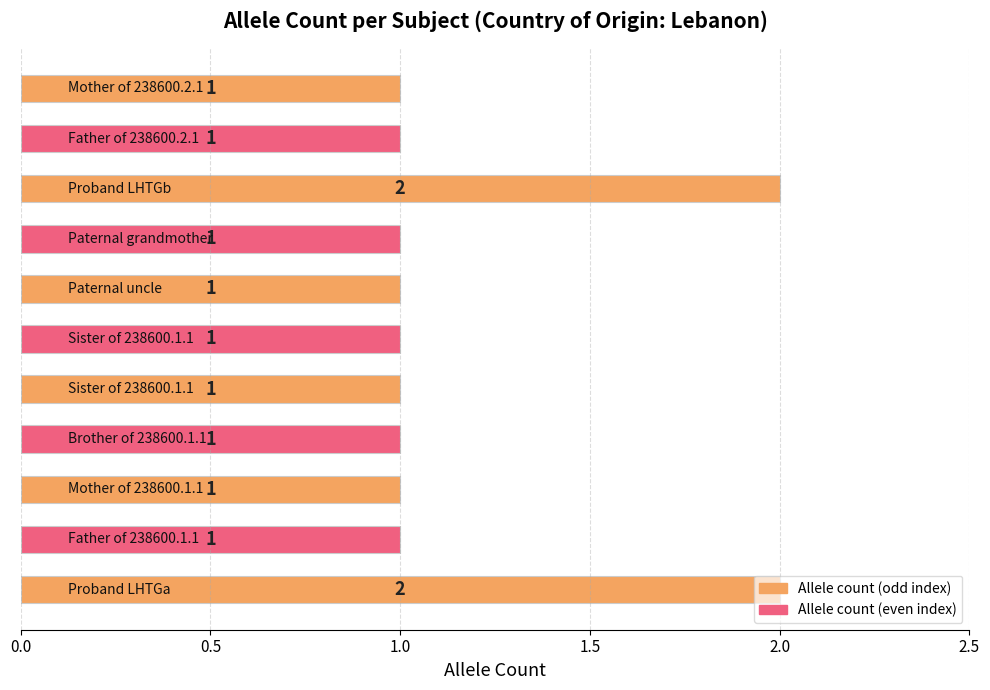

What is the sum of all values?

13